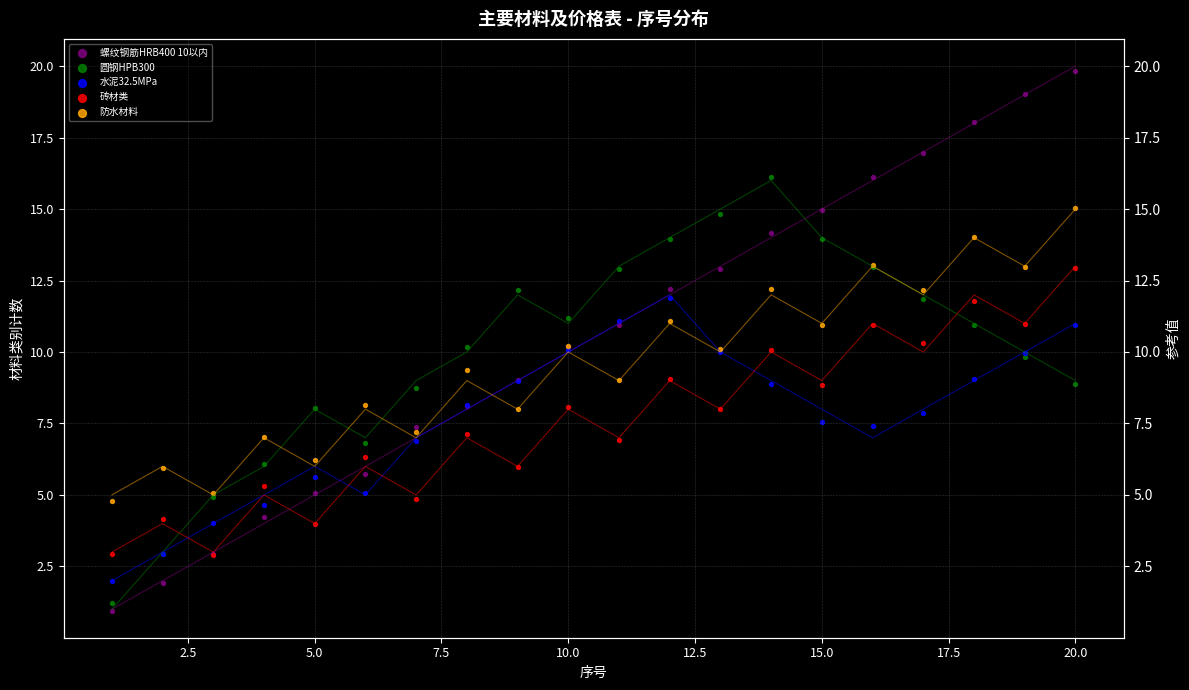

Is the value of 螺纹钢筋HRB400 10以内 at 7.5 greater than the value of 防水材料 at 17?

No